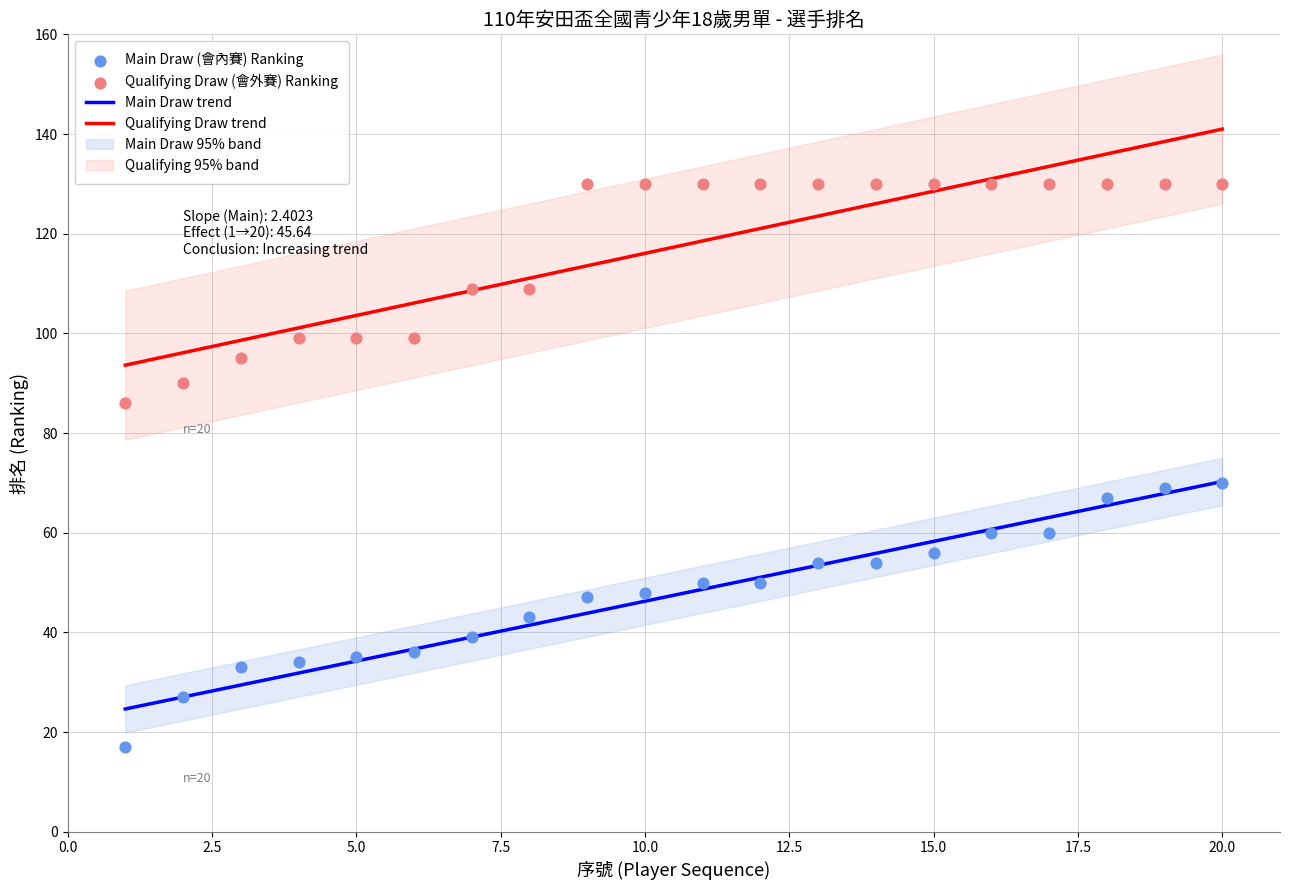

What is the total value across all series at 5?

134